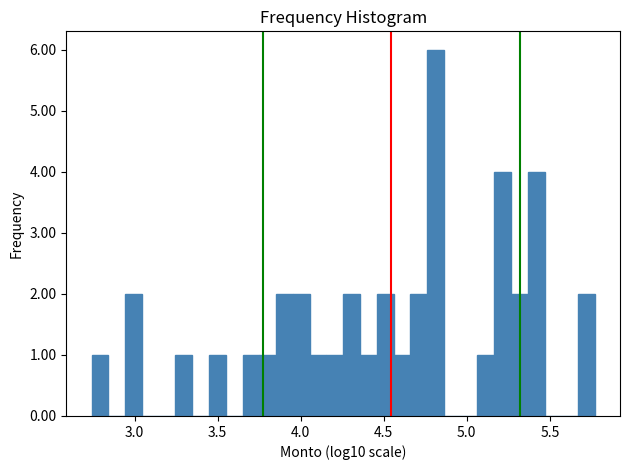

Around what value on the x-axis is the tallest bar? Give the approximate position of its centre, as read against the axis.

4.80